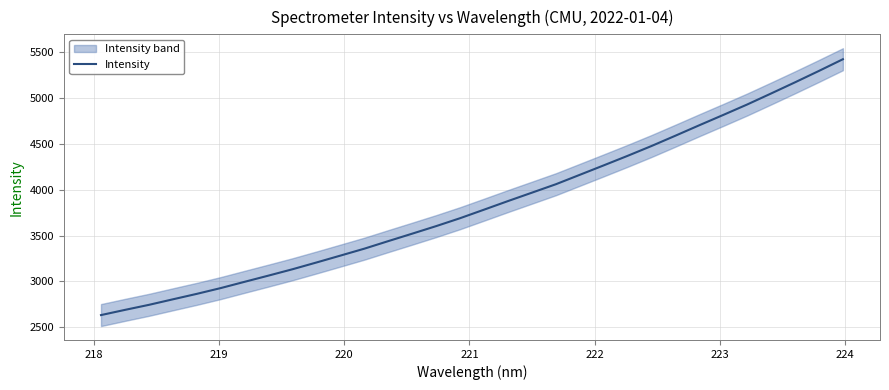

Reading left to right, extract all data points from this chart.

2633.4	2690.1	2745.0	2805.3	2865.0	2928.1	2996.7	3064.6	3133.8	3207.5	3282.5	3358.2	3440.6	3522.0	3604.3	3690.7	3783.7	3877.4	3969.0	4060.9	4163.7	4266.8	4370.8	4478.2	4590.7	4704.8	4817.1	4930.9	5051.0	5172.6	5297.0	5424.2